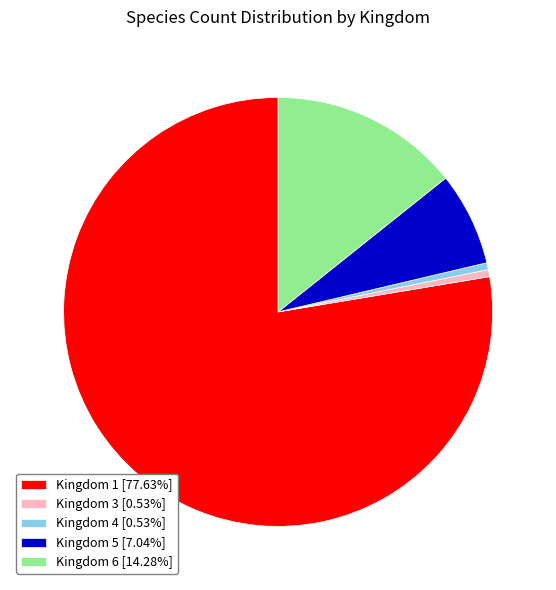

Is the sum of Kingdom 4 [0.53%] and Kingdom 3 [0.53%] greater than half?

No